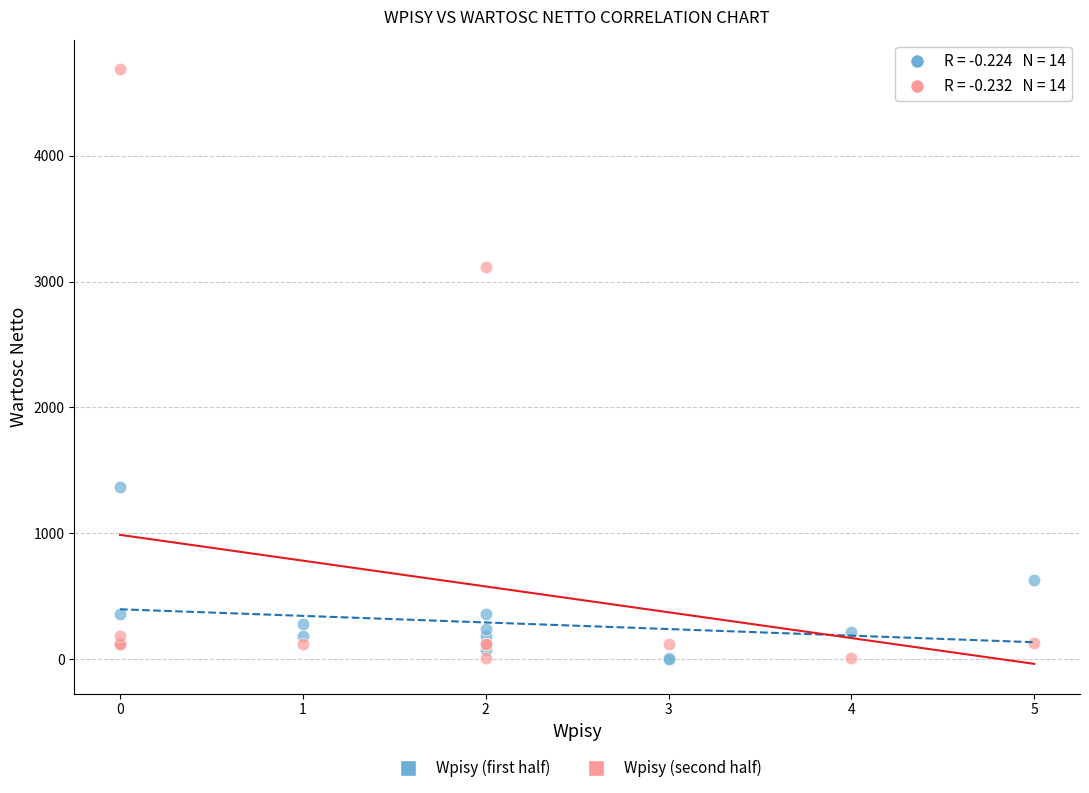

What are all the series names shown in the legend?

Wpisy (first half), Wpisy (second half)